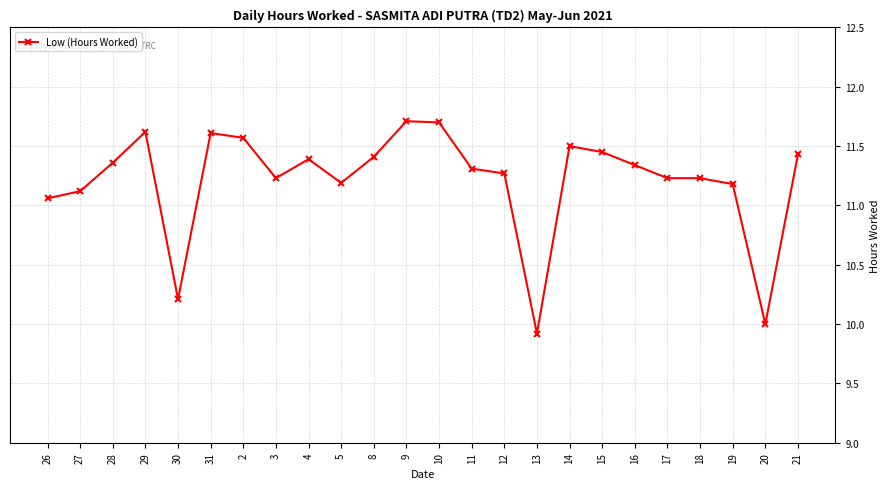

How many data points are less than 11?

3